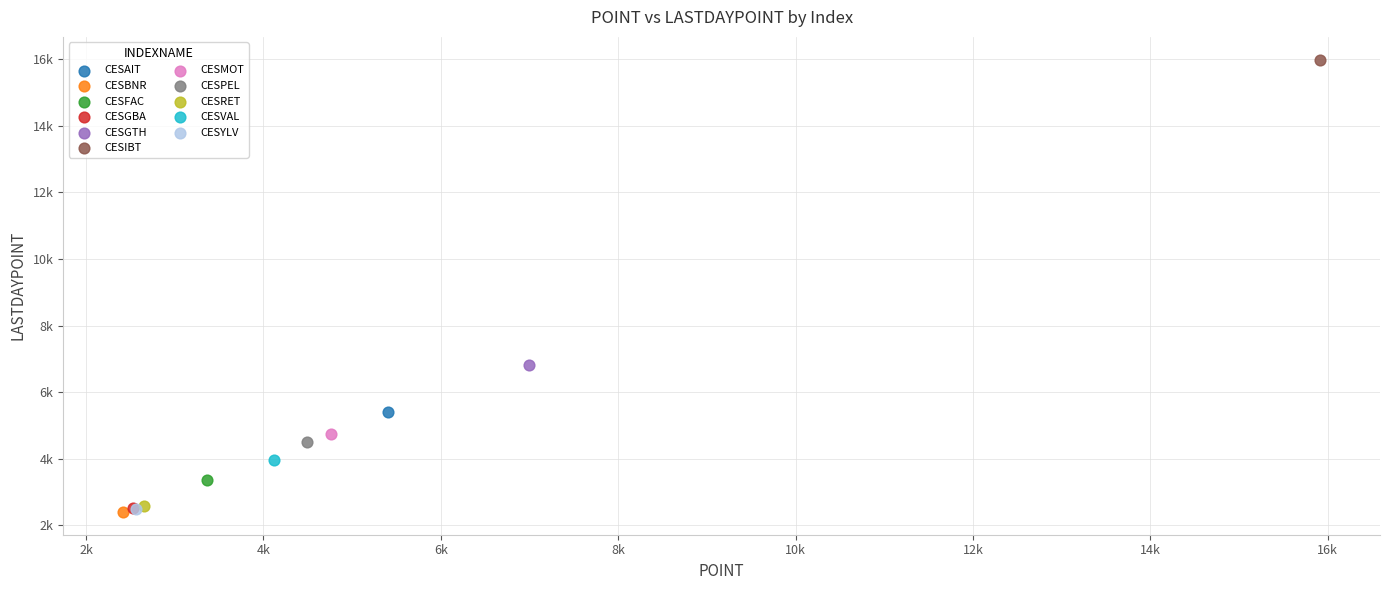

What are all the series names shown in the legend?

CESAIT, CESBNR, CESFAC, CESGBA, CESGTH, CESIBT, CESMOT, CESPEL, CESRET, CESVAL, CESYLV